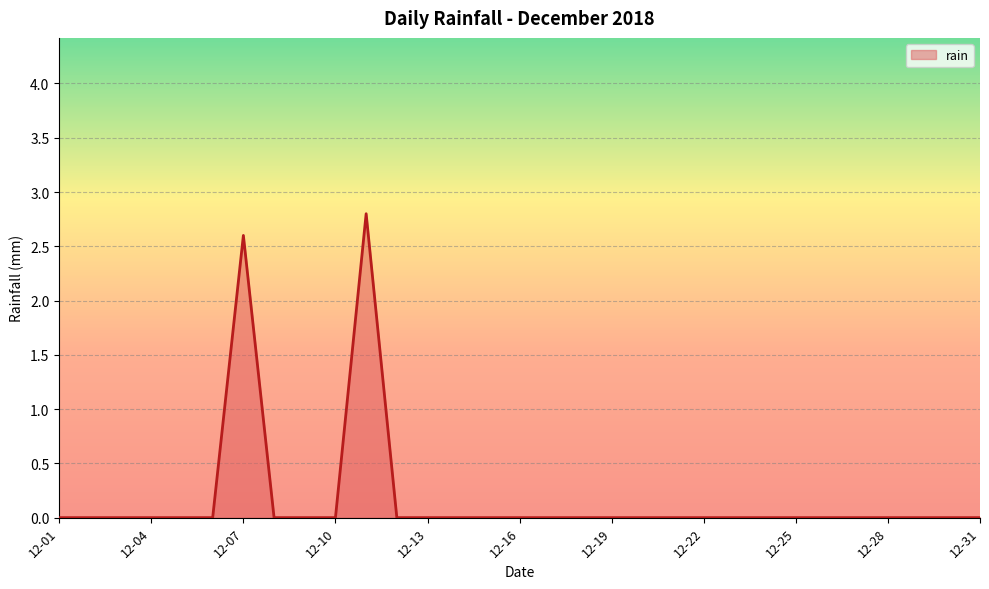

What is the maximum value shown in the chart?

2.8